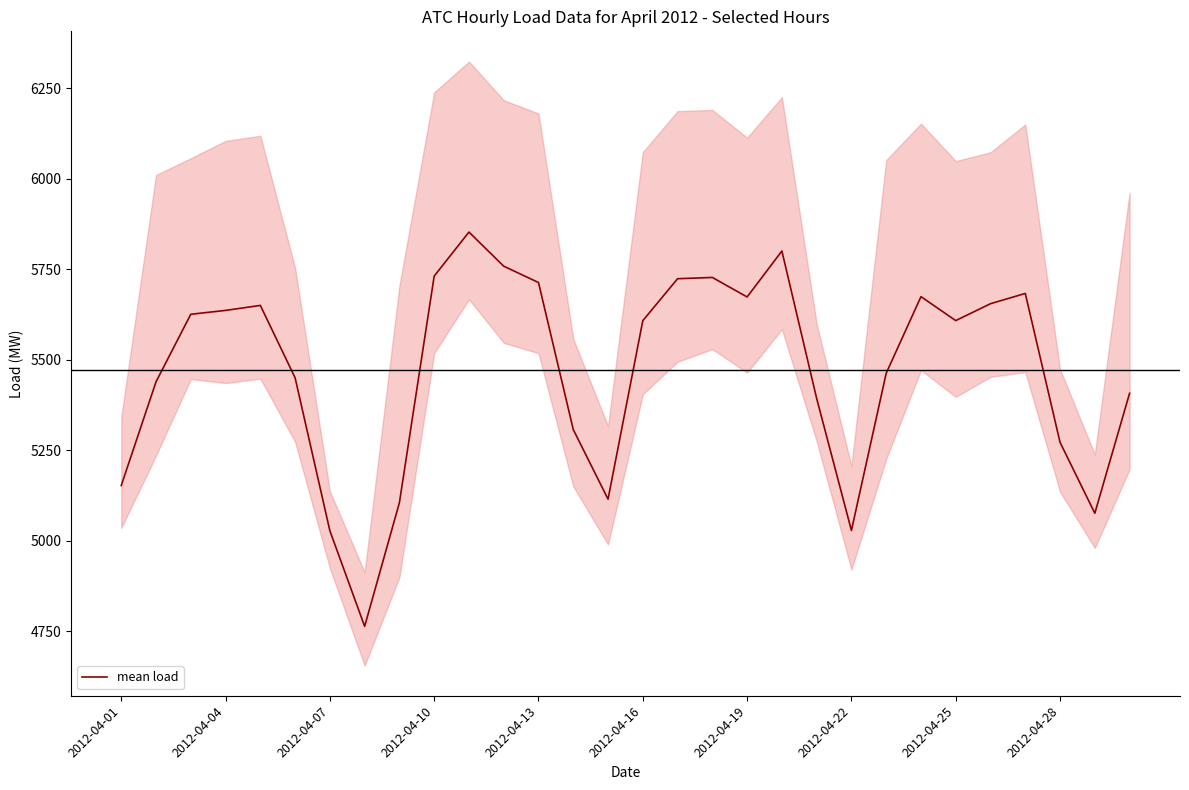

What is the minimum value for mean load?

4763.8